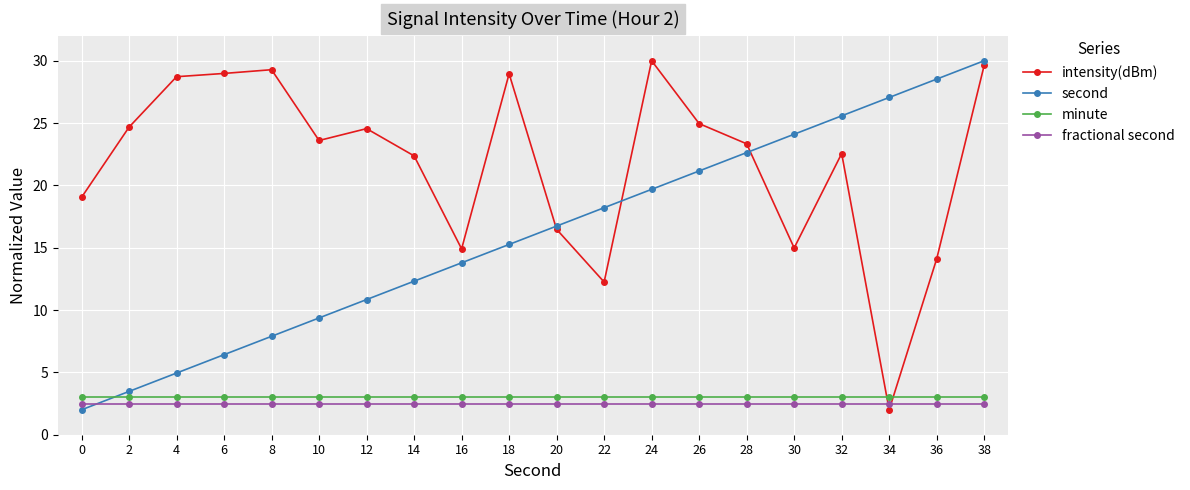

What is the greatest value displayed?

30.0